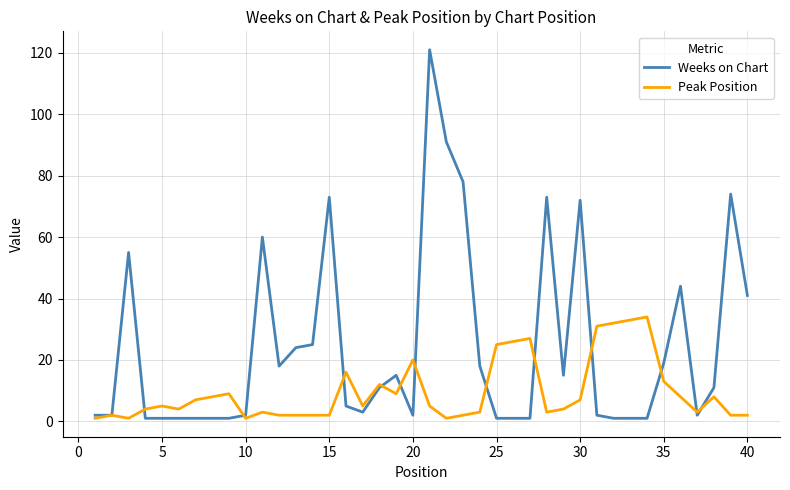

Which series has the largest total across all categories?

Weeks on Chart